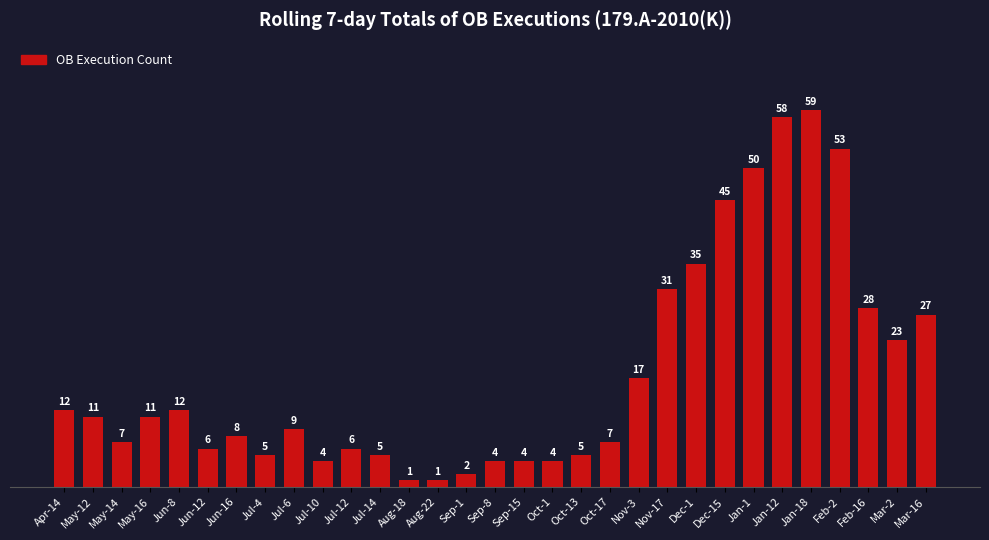

Are the bars grouped side by side (vs. stacked)?

No